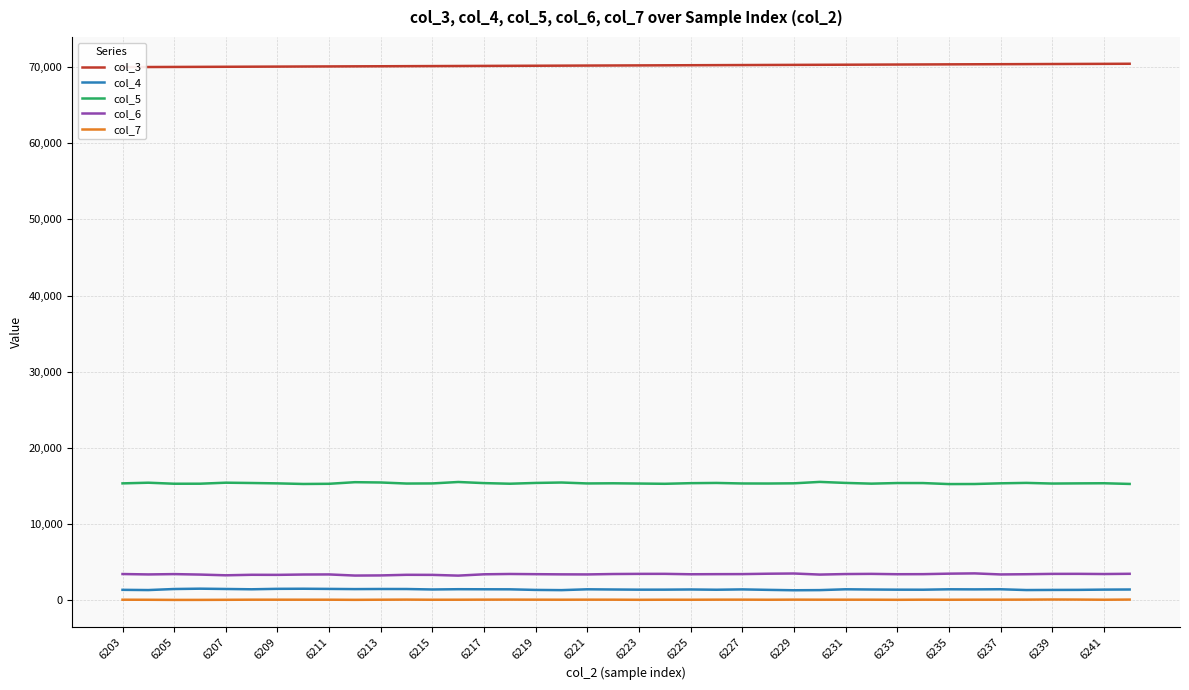

What is the average value of the col_3 series?

70202